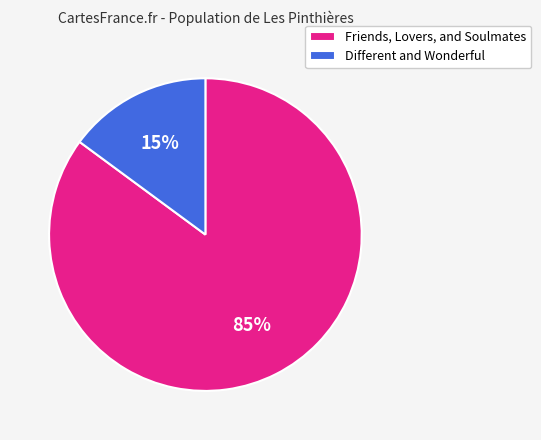

How many slices are in this pie chart?

2